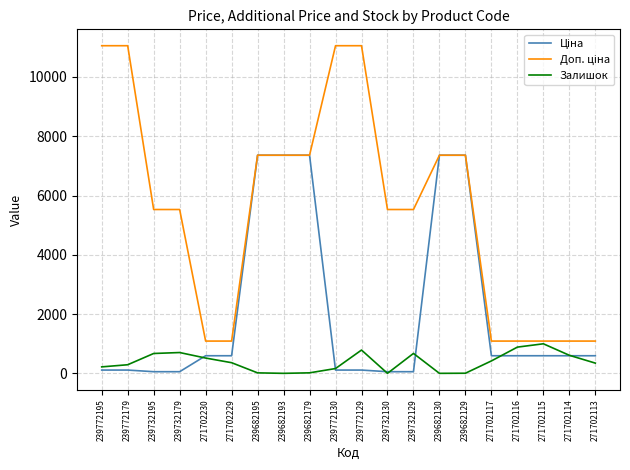

True or false: Залишок has a value of 516.0 at 271702230.

True